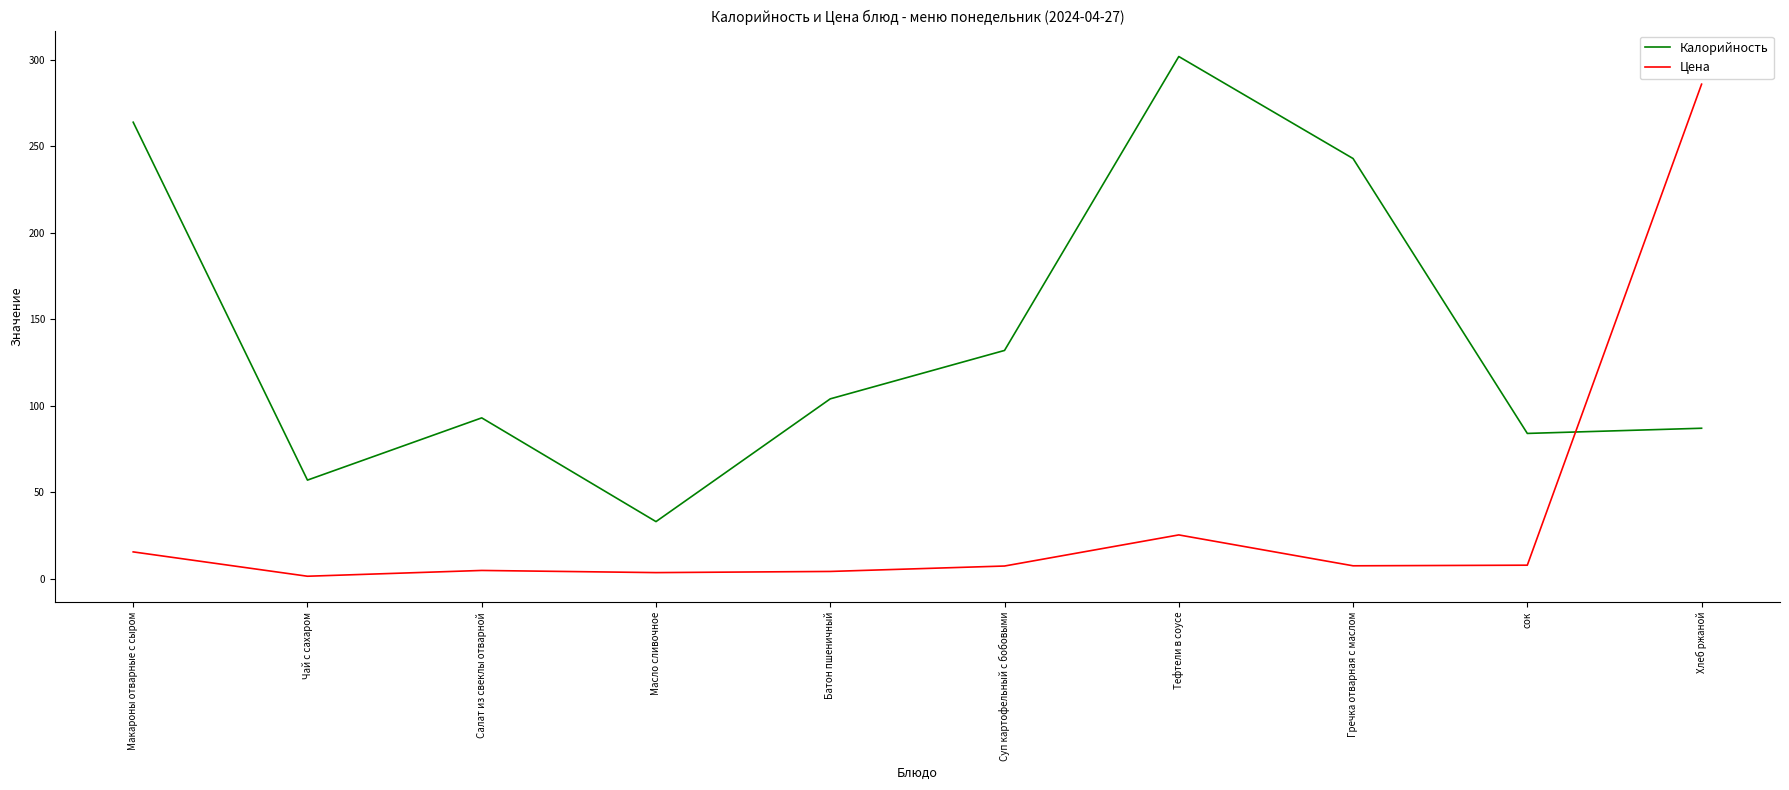

What is the spread (max minus min) of values at Чай с сахаром?

55.6